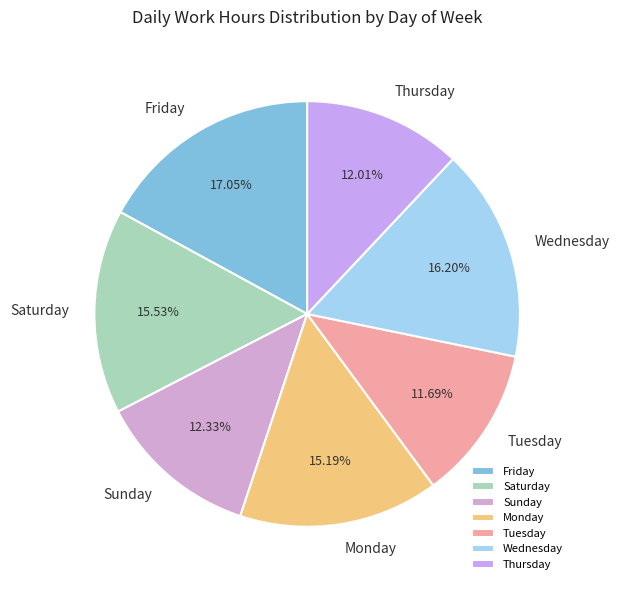

Is the sum of Friday and Monday greater than half?

No